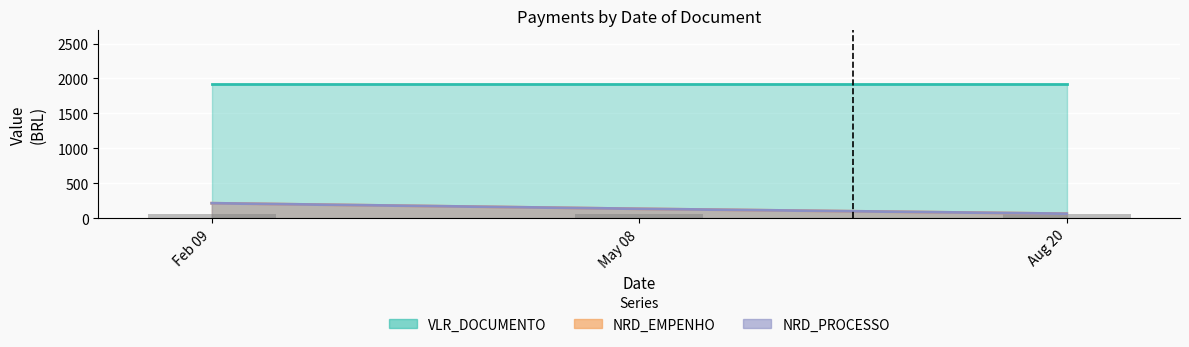

Rank the categories by NRD_PROCESSO value from highest to lowest.

Feb 09, May 08, Aug 20